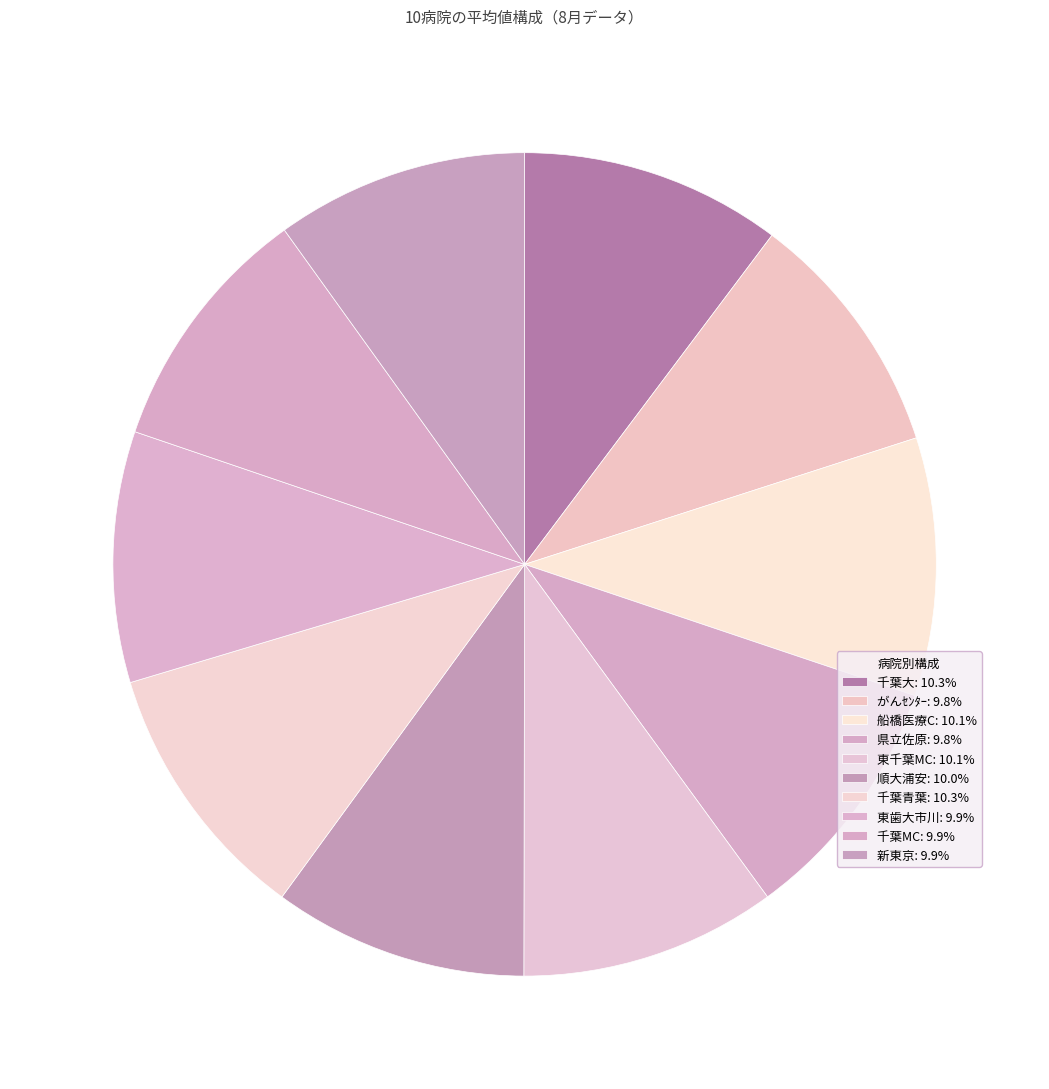

Count the number of slices in the pie.

10